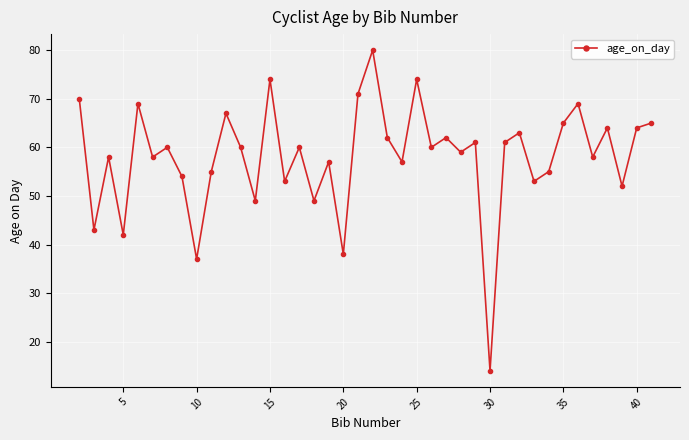

What is the average value?

58